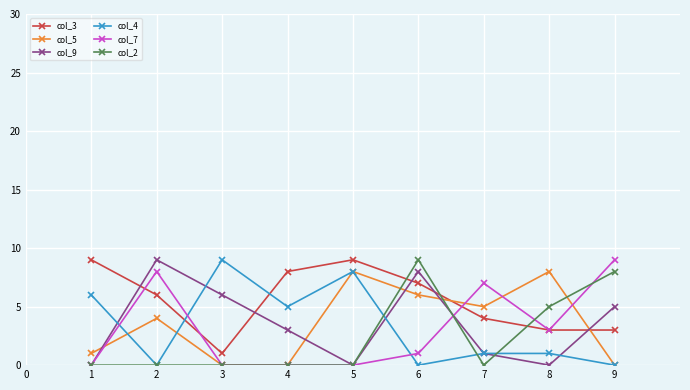

At which label does col_7 first exceed 1?

2